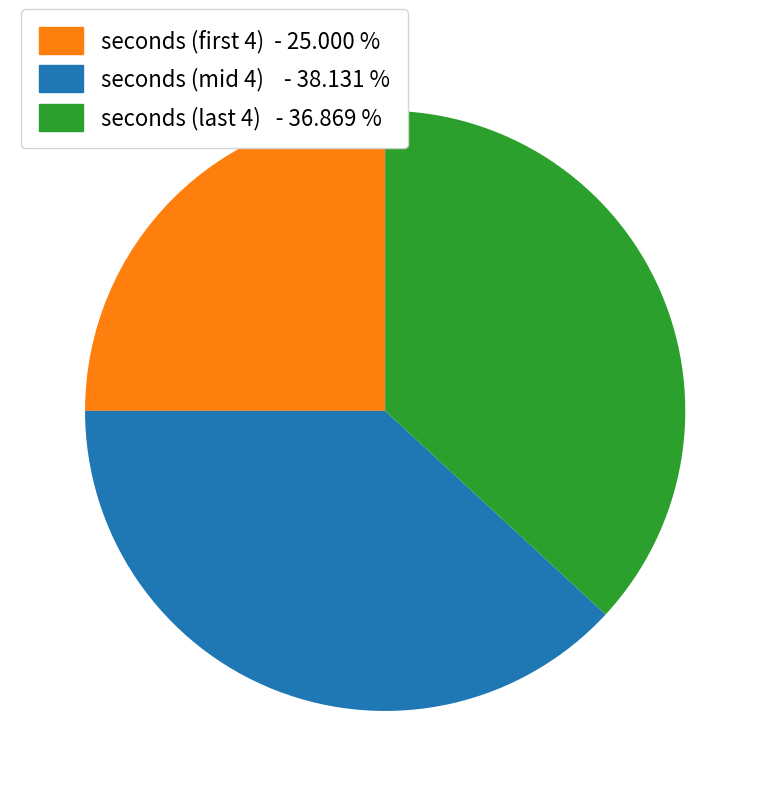

How many segments does this pie chart have?

3